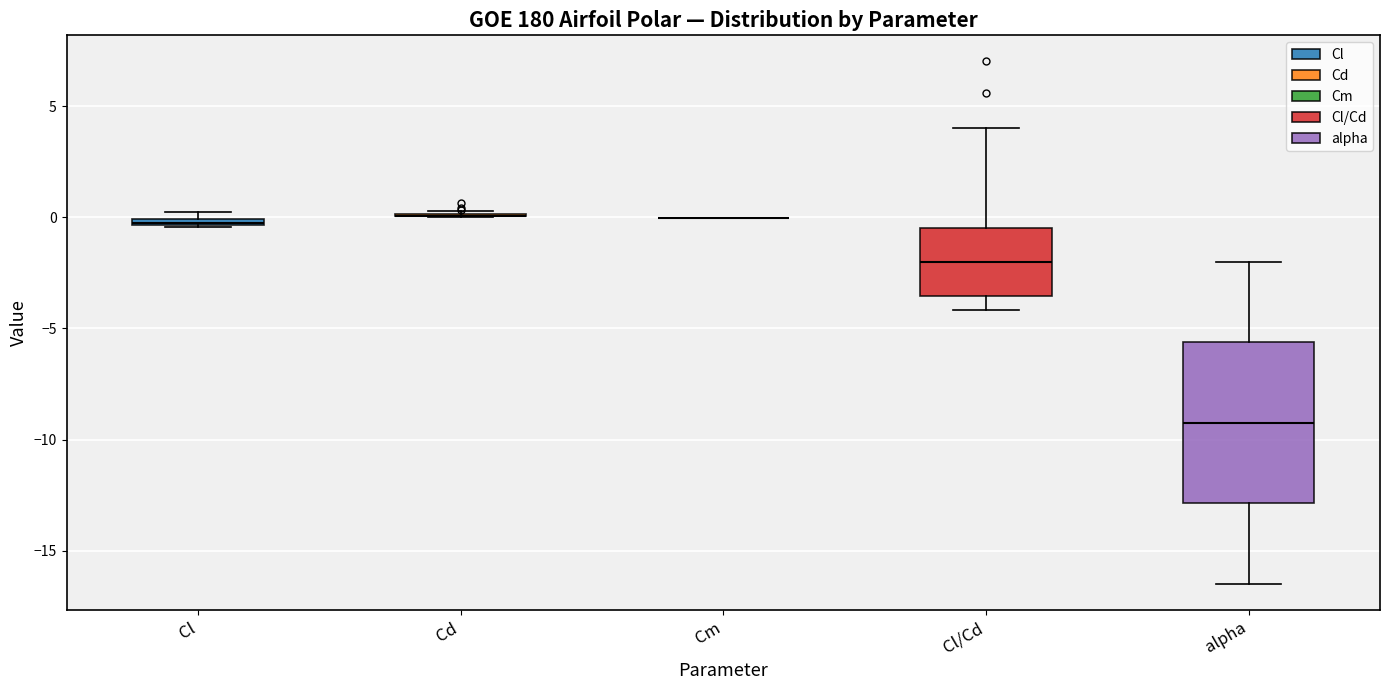

Where is the lower edge of the box for Cl on the y-axis? The values are not printed on the chart, so give them approximately, as read against the axis.

-0.5